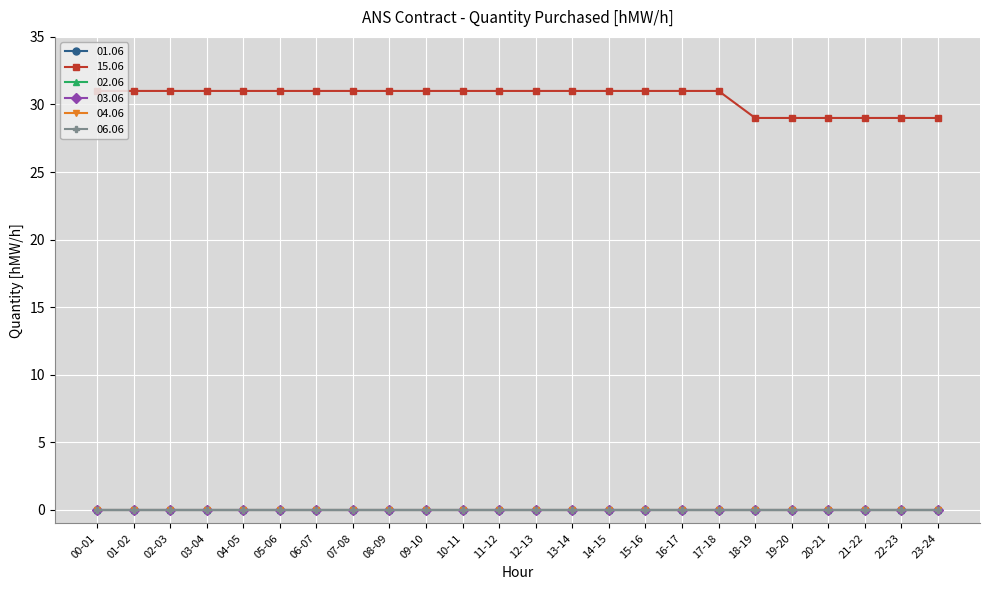

Is this an area chart (filled region under the line)?

No